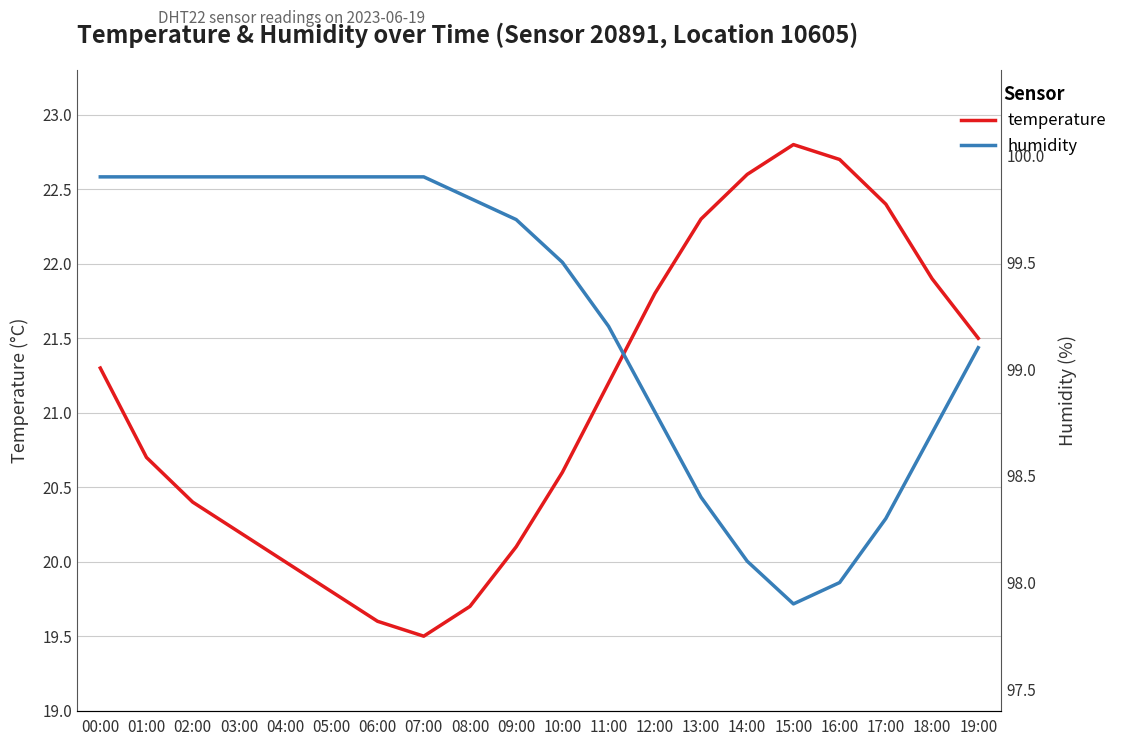

What is the total value across all series at 02:00?

120.3